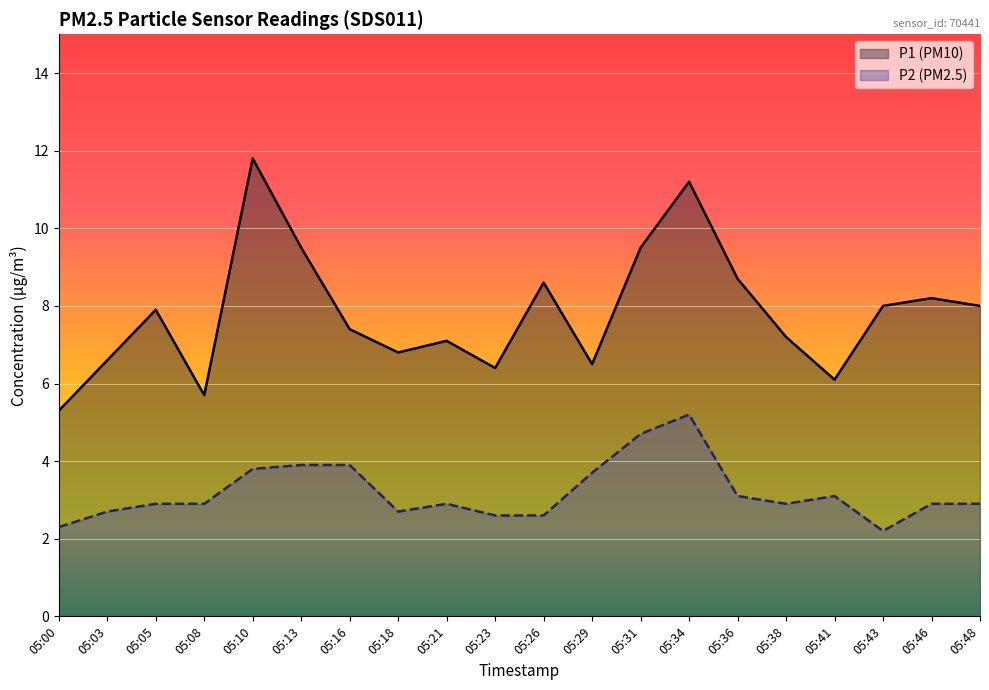

Is the value of P2 at 05:21 greater than the value of P1 at 05:05?

No